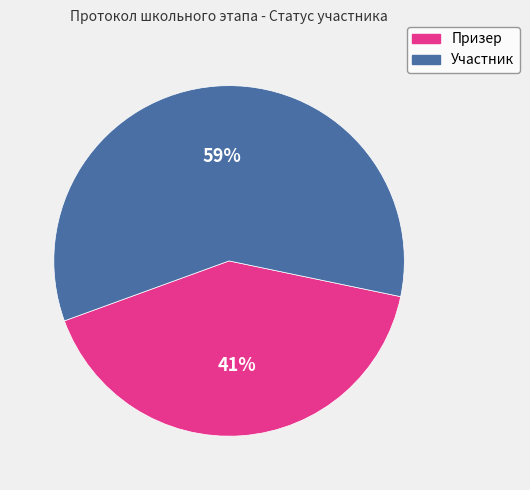

Is Призер the majority of the pie?

No